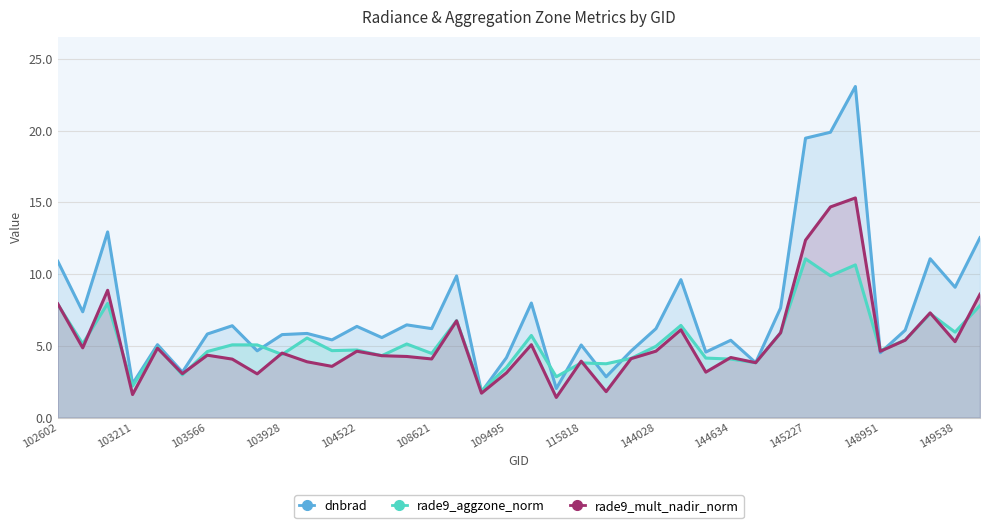

How many interior local valleys does the rade9_aggzone_norm series have?

14